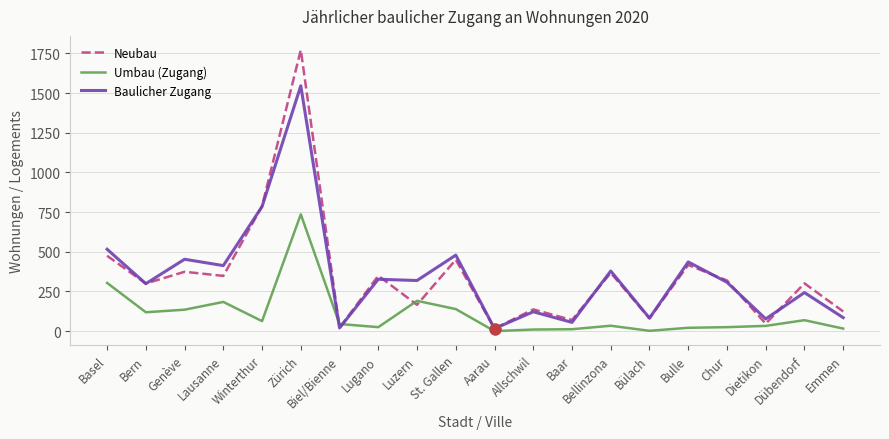

At how many categories does at least one series exceed 1171?

1